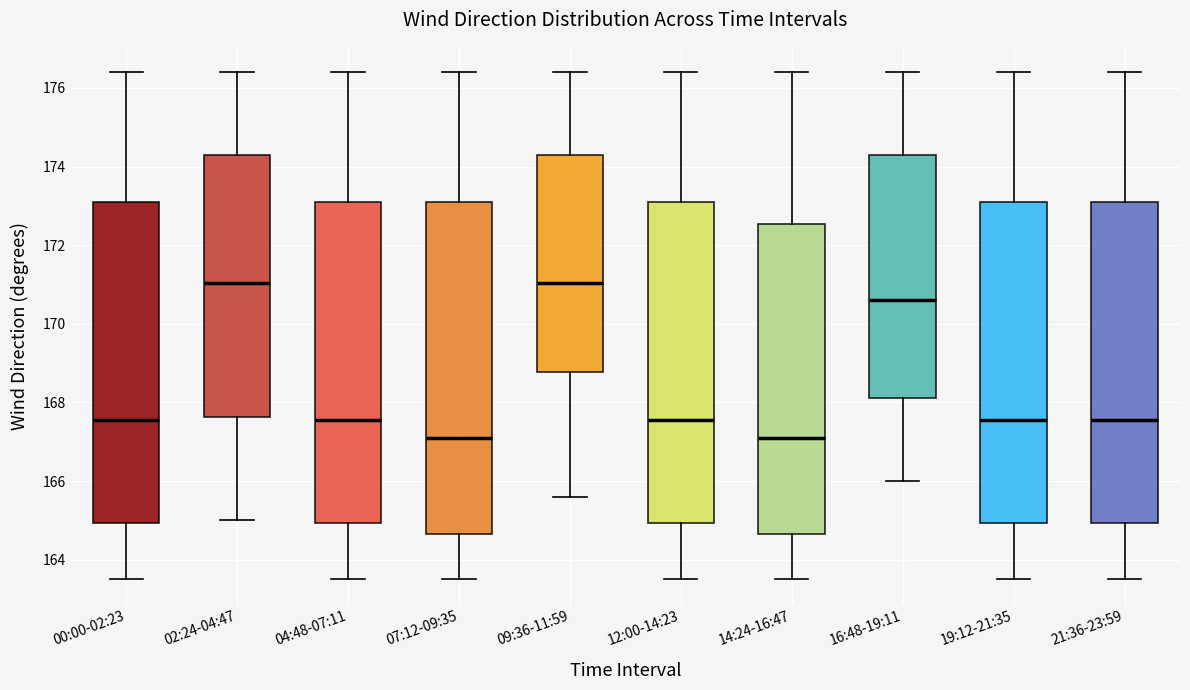

Reading left to right, read every box against the y-axis: the position of its median line, the range the box covers, and the ends of its whiskers. The values are not printed on the chart, so give them approximately, as read against the axis.

00:00-02:23: median 167.6, box 165.0 to 173.2, whiskers 163.6 to 176.4
02:24-04:47: median 171.0, box 167.6 to 174.4, whiskers 165.0 to 176.4
04:48-07:11: median 167.6, box 165.0 to 173.2, whiskers 163.6 to 176.4
07:12-09:35: median 167.2, box 164.6 to 173.2, whiskers 163.6 to 176.4
09:36-11:59: median 171.0, box 168.8 to 174.4, whiskers 165.6 to 176.4
12:00-14:23: median 167.6, box 165.0 to 173.2, whiskers 163.6 to 176.4
14:24-16:47: median 167.2, box 164.6 to 172.6, whiskers 163.6 to 176.4
16:48-19:11: median 170.6, box 168.2 to 174.4, whiskers 166.0 to 176.4
19:12-21:35: median 167.6, box 165.0 to 173.2, whiskers 163.6 to 176.4
21:36-23:59: median 167.6, box 165.0 to 173.2, whiskers 163.6 to 176.4